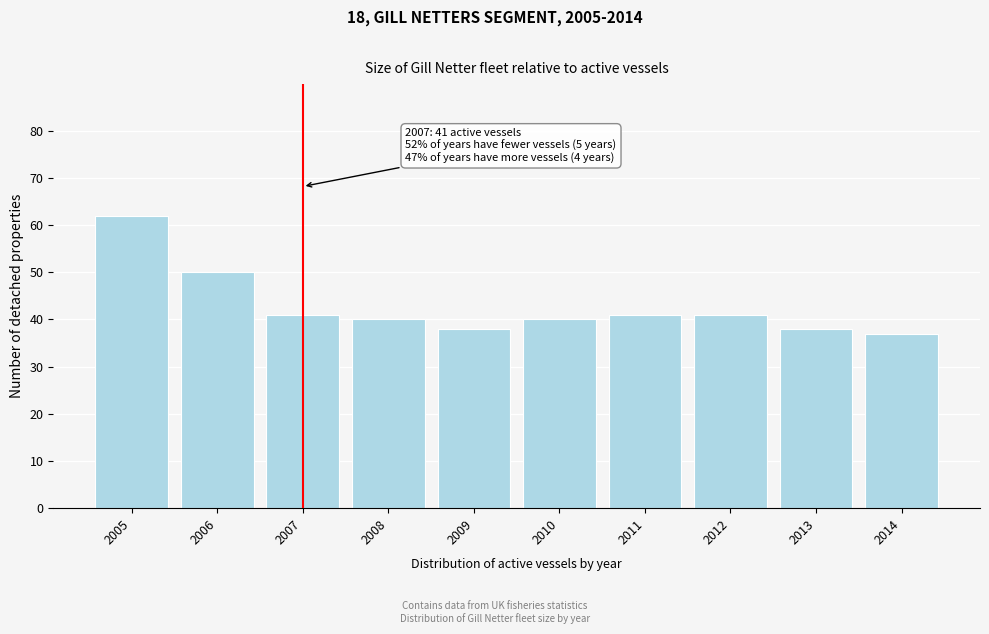

Reading left to right, extract all data points from this chart.

2005=62	2006=50	2007=41	2008=40	2009=38	2010=40	2011=41	2012=41	2013=38	2014=37